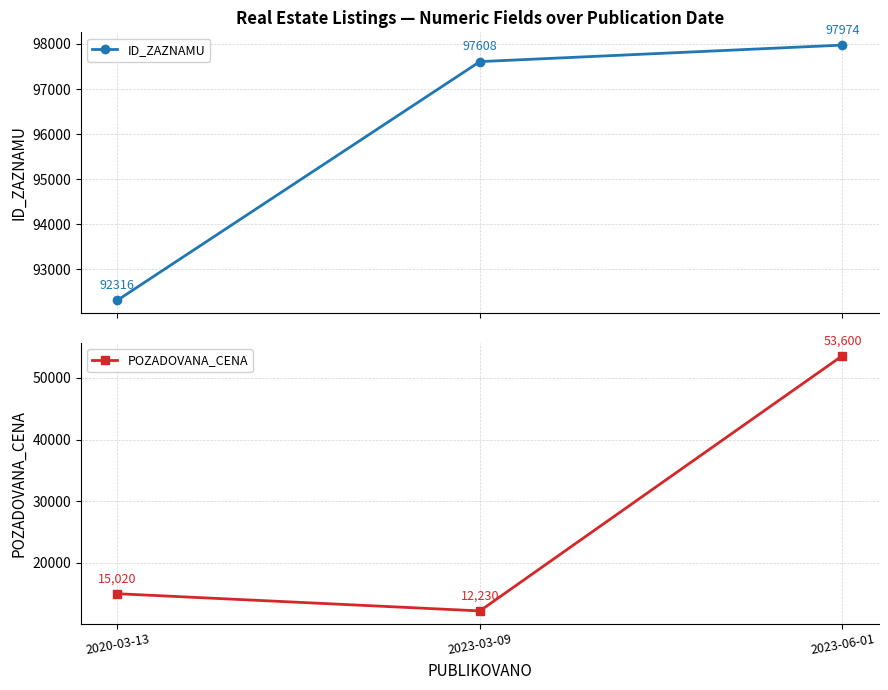

What position from the right is 2023-06-01?

1